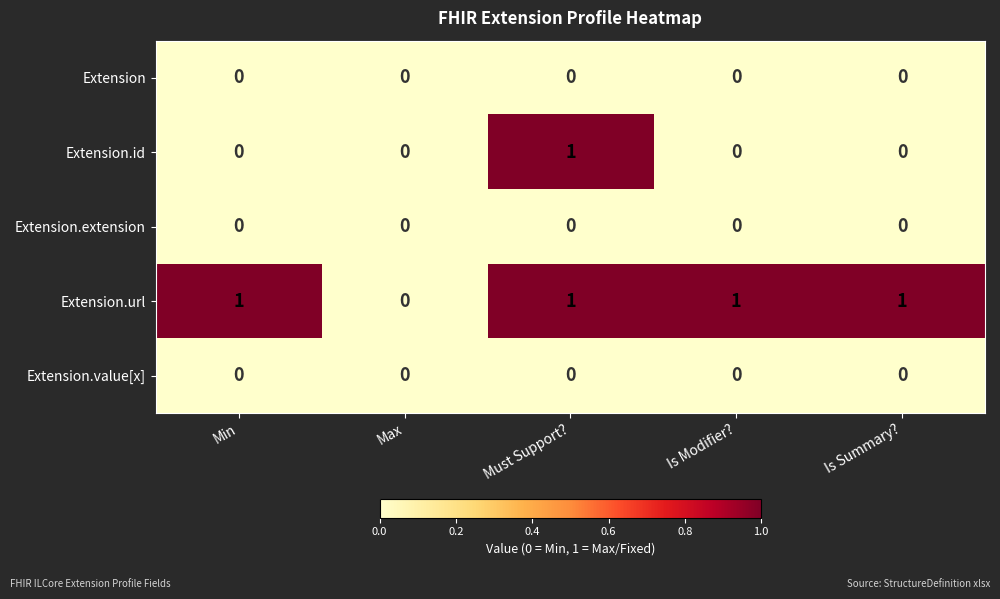

Which series has the largest total across all categories?

Extension.url